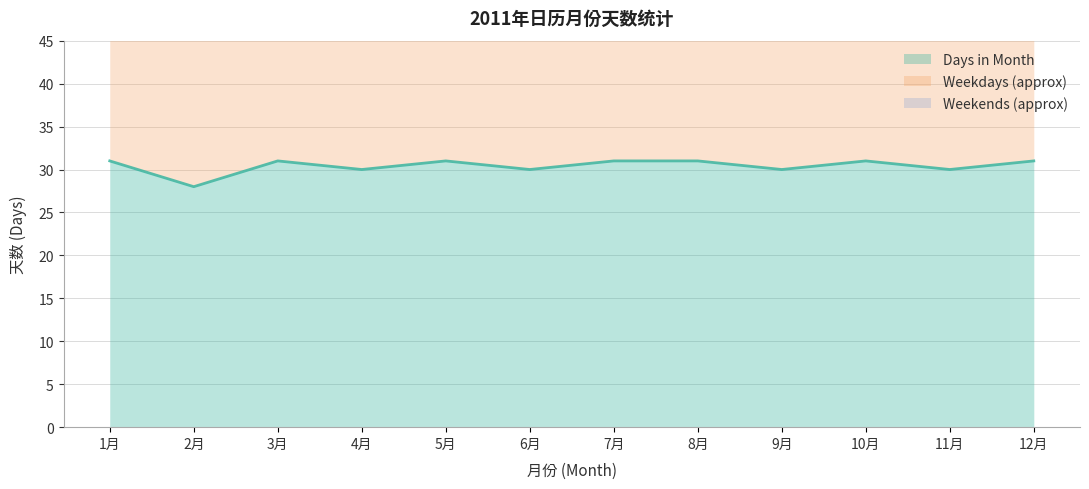

The value of Weekends (approx) at 11月 is 5. True or false?

False